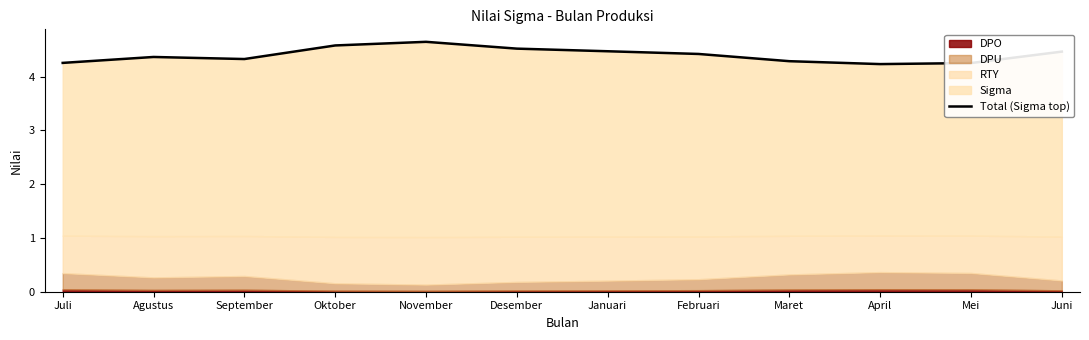

True or false: the data shows 4.3 at Mei.

True